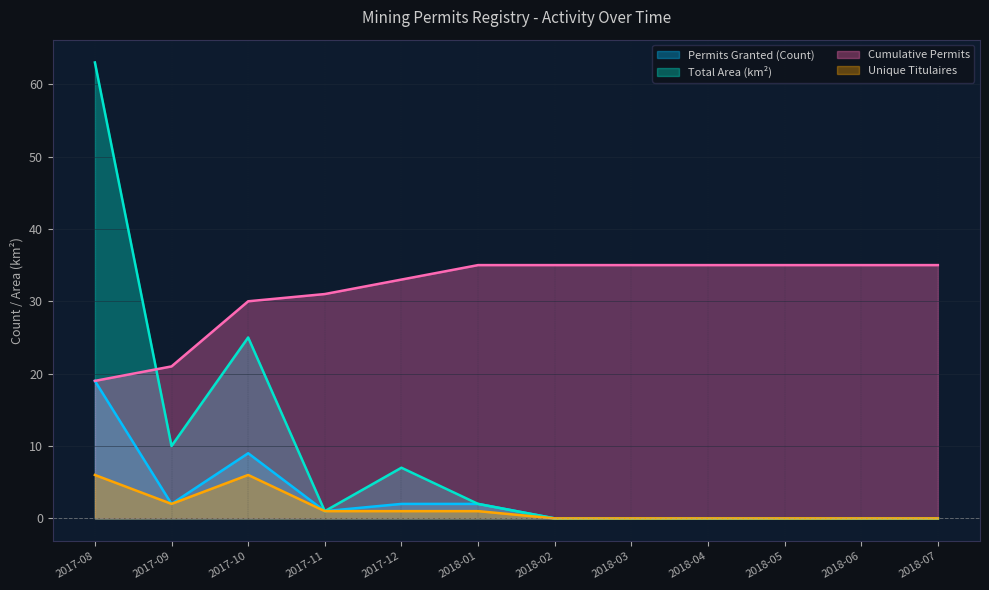

What is the difference between the Cumulative Permits values at 2018-05 and 2017-12?

2